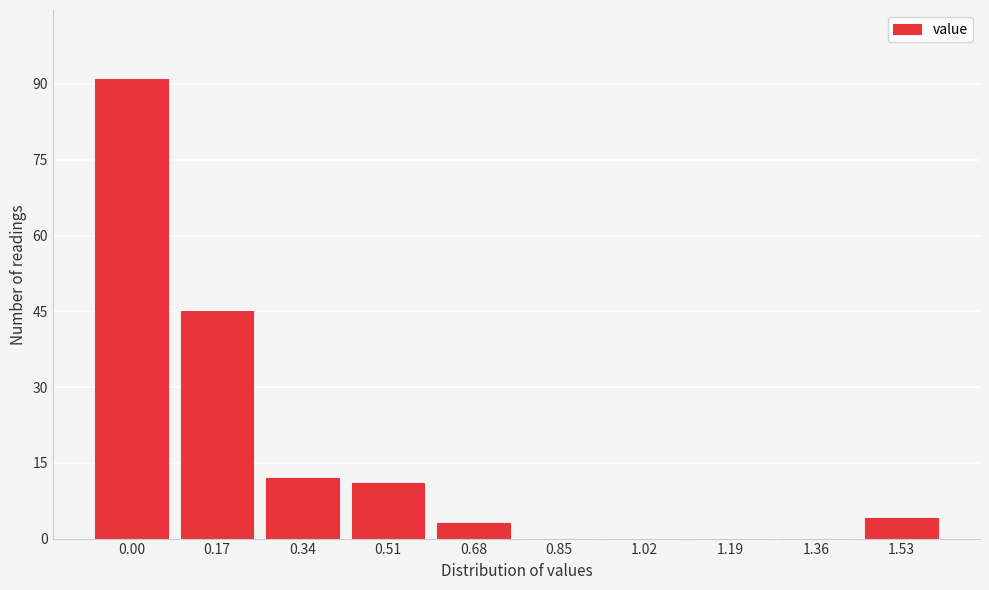

Reading left to right, transcribe all the data shown in this chart.

0.00=91	0.17=45	0.34=12	0.51=11	0.68=3	0.85=0	1.02=0	1.19=0	1.36=0	1.53=4